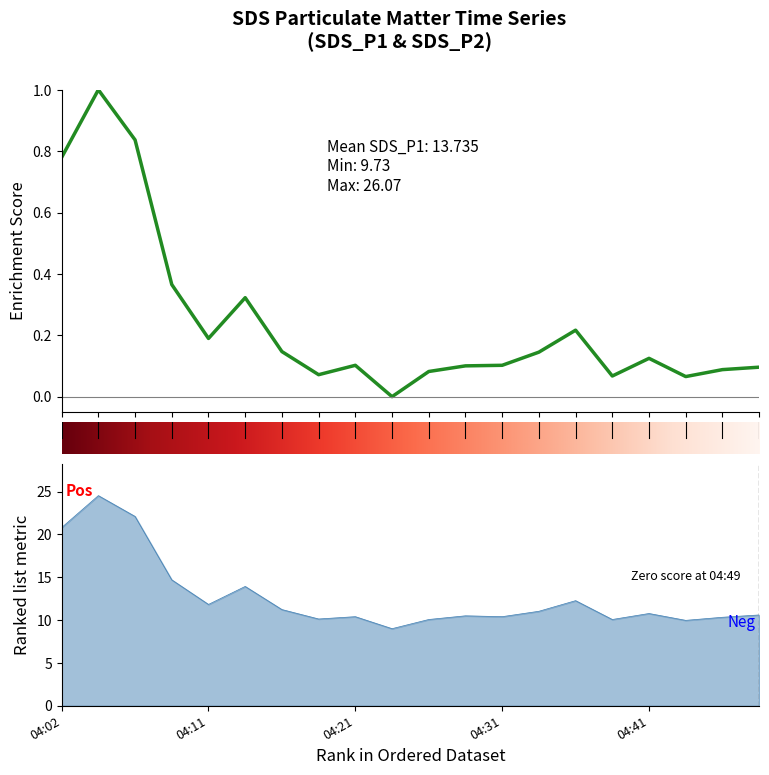

True or false: SDS_P2 and SDS_P1 cross at least once.

False